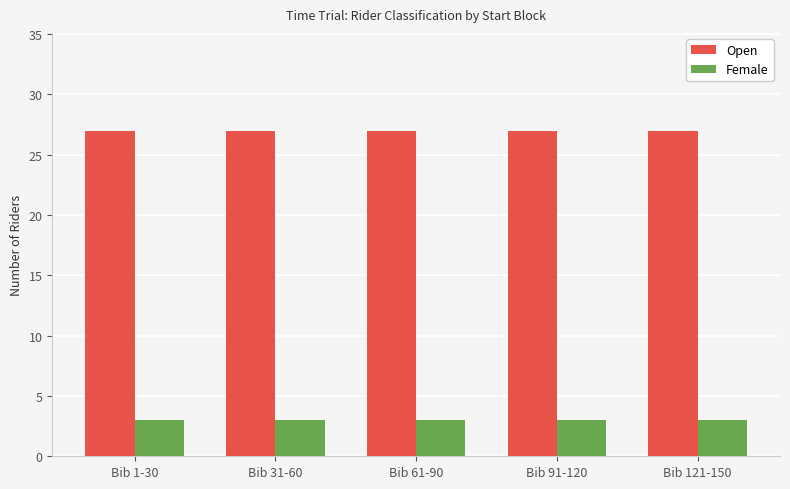

Rank the series by their maximum value, from highest to lowest.

Open, Female